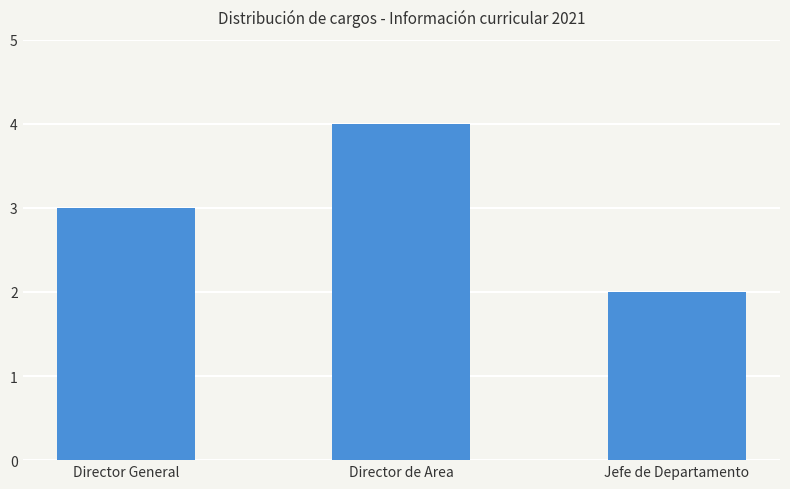

What position from the right is Director General?

3